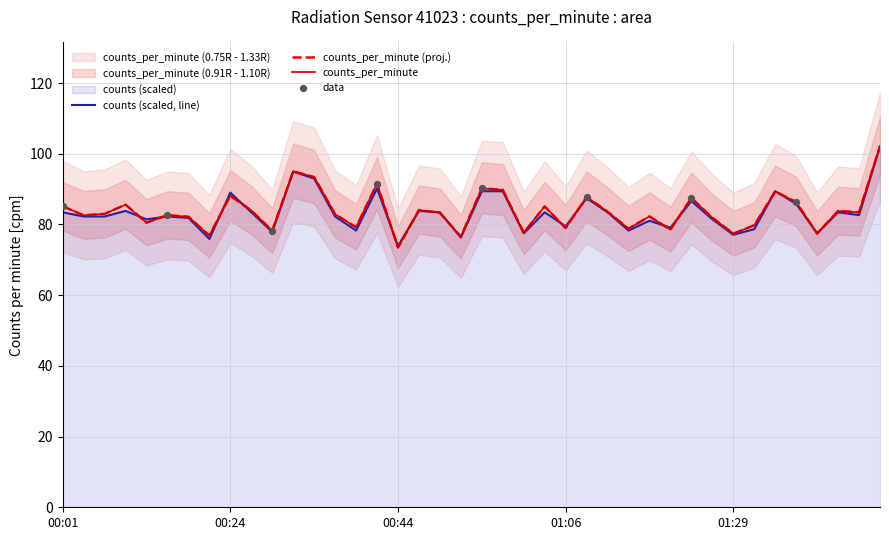

At which category is the sum across all series the highest?

01:51